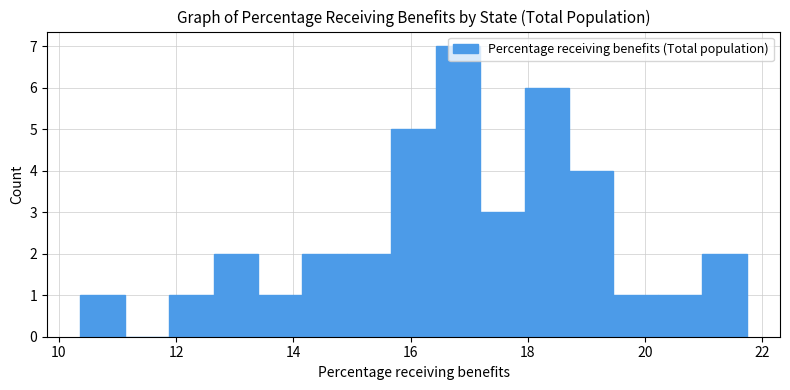

Around what value on the x-axis is the tallest bar? Give the approximate position of its centre, as read against the axis.

16.8